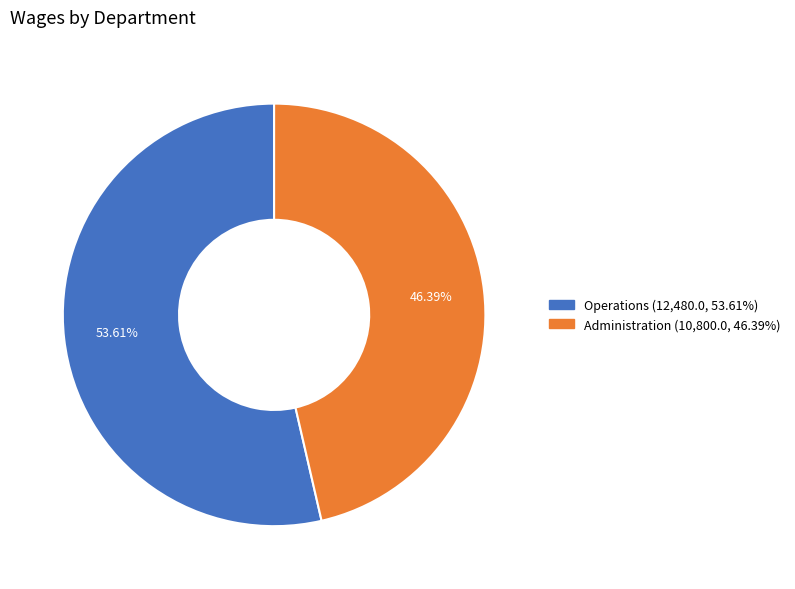

How much of the chart is everything except Administration?

53.6%